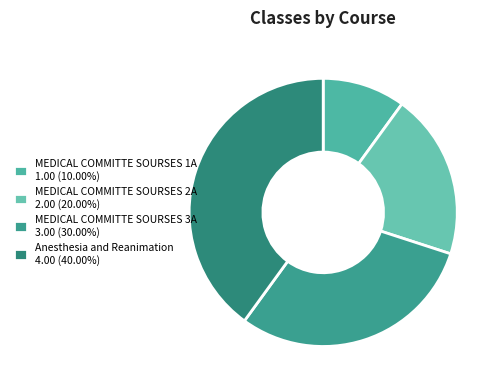

True or false: MEDICAL COMMITTE SOURSES 1A accounts for 1% of the total.

False